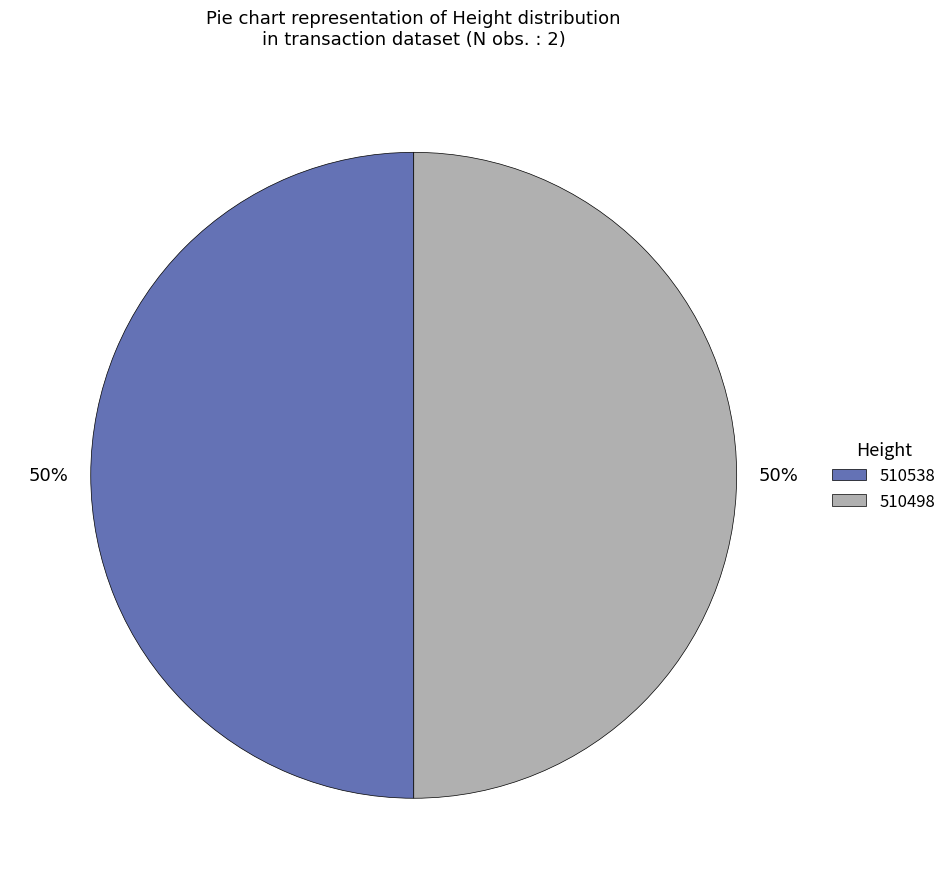

The 510498 slice represents 50% of the pie. True or false?

True